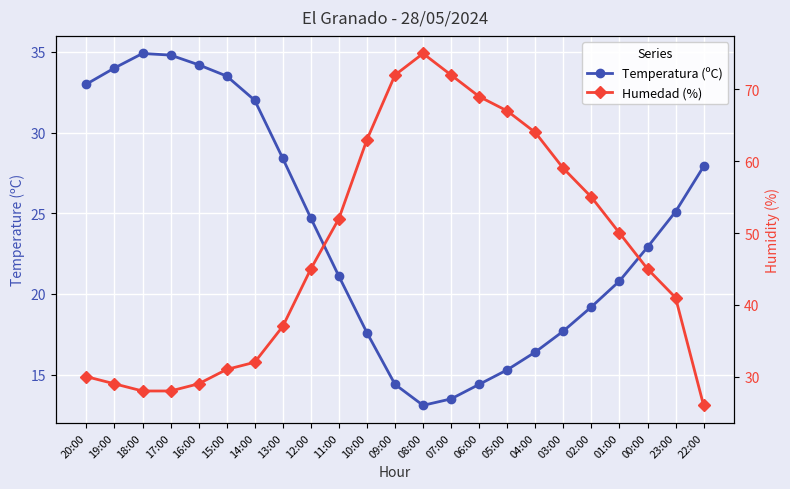

Which series changed the most between 01:00 and 23:00?

Humedad (%)